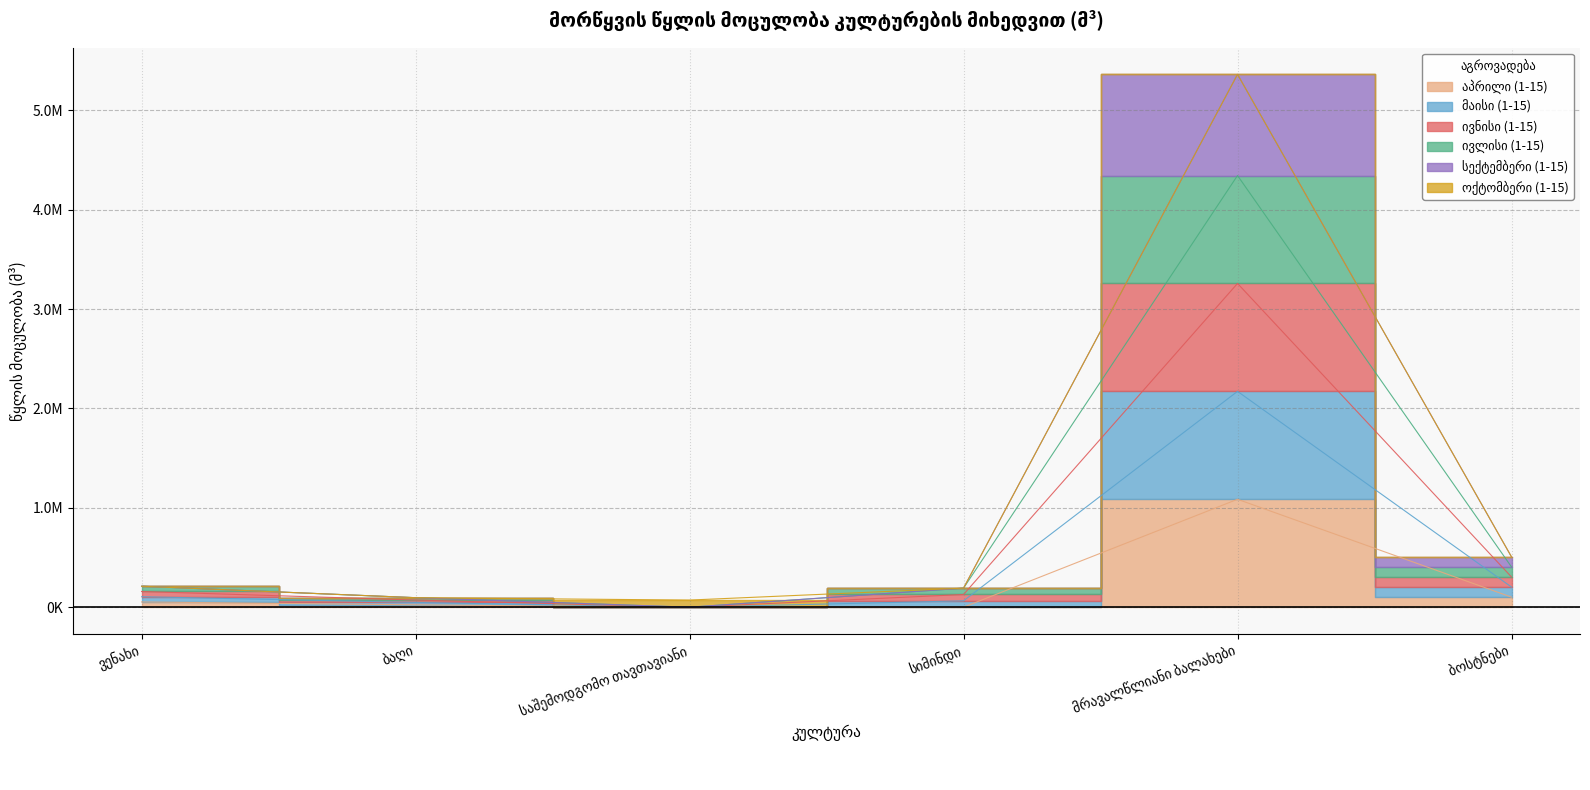

What is the label of the 1st point from the right?

 ბოსტნები